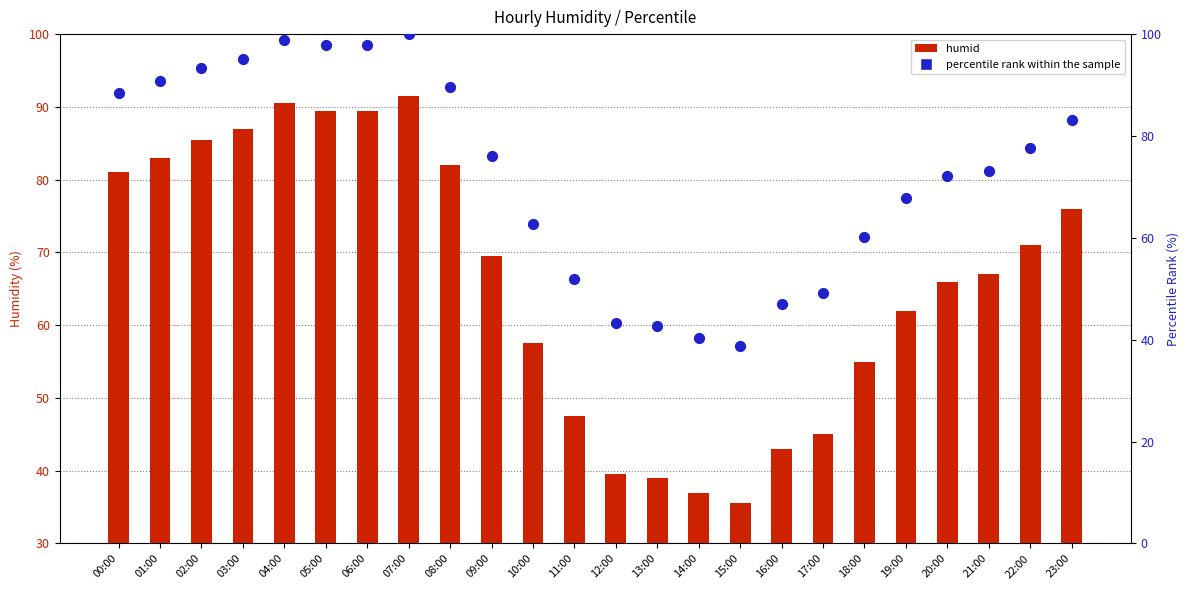

At how many categories does at least one series exceed 52?

17